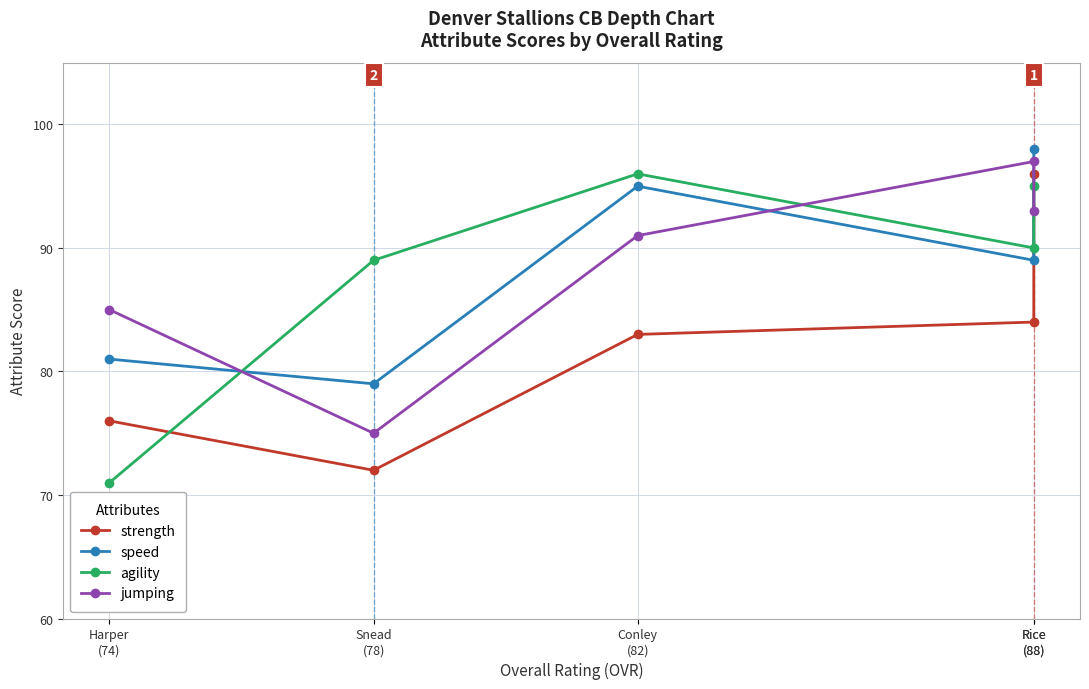

What is the total value across all series at Rice
(88)?

382